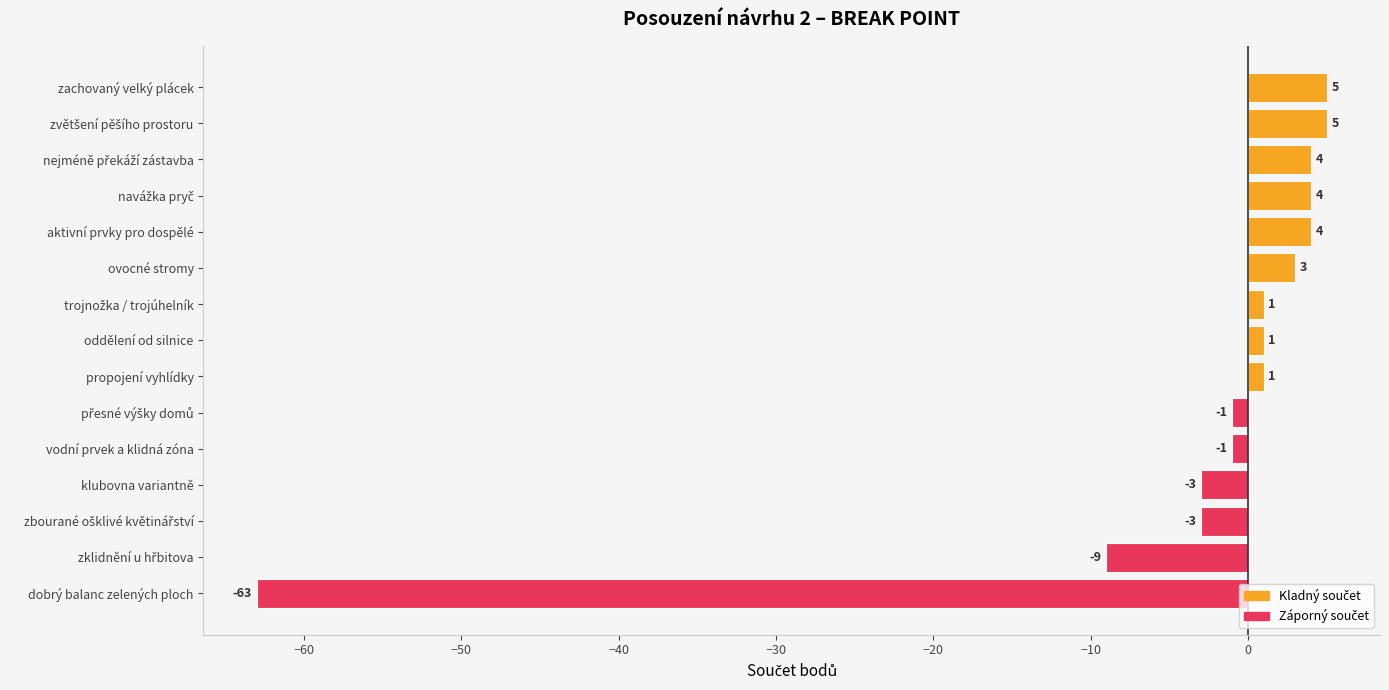

How many positive values are there?

9